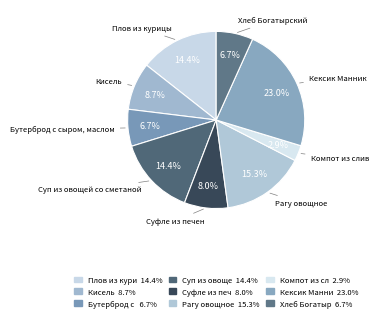

Count the number of slices in the pie.

9